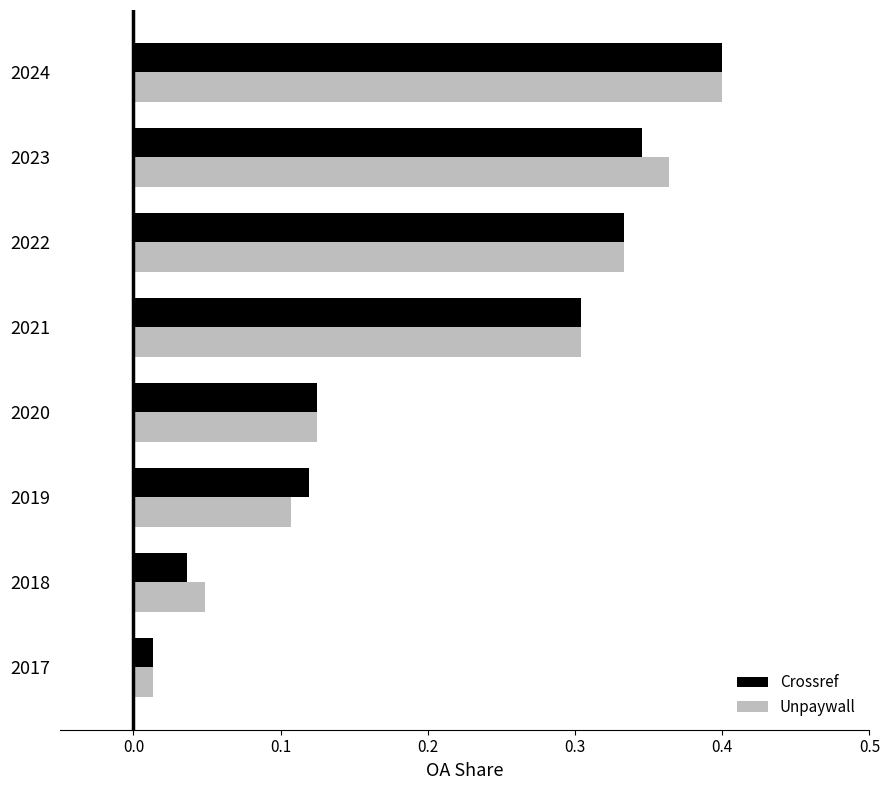

What are all the series names shown in the legend?

Crossref, Unpaywall